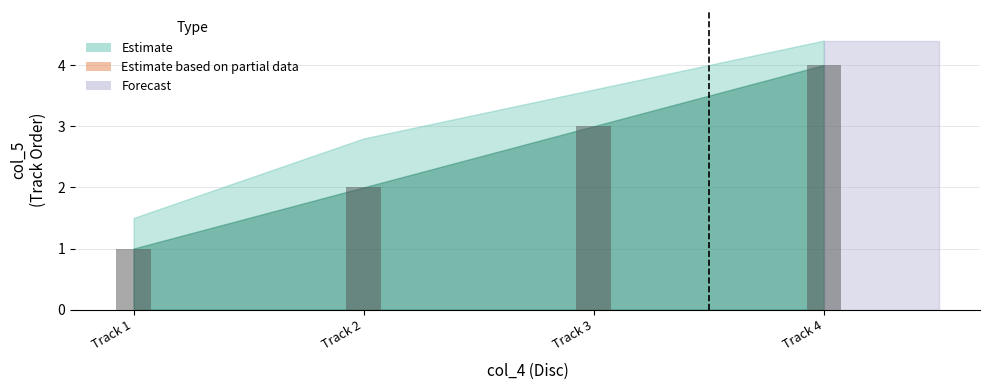

The value at Track 2 is 1. True or false?

False